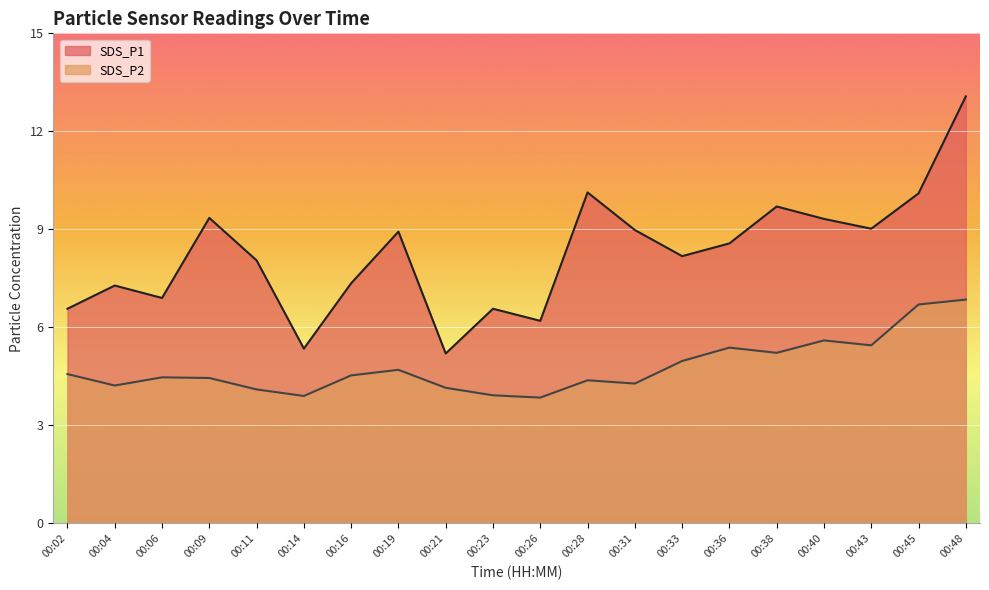

How many values in the SDS_P2 series exceed 4?

17